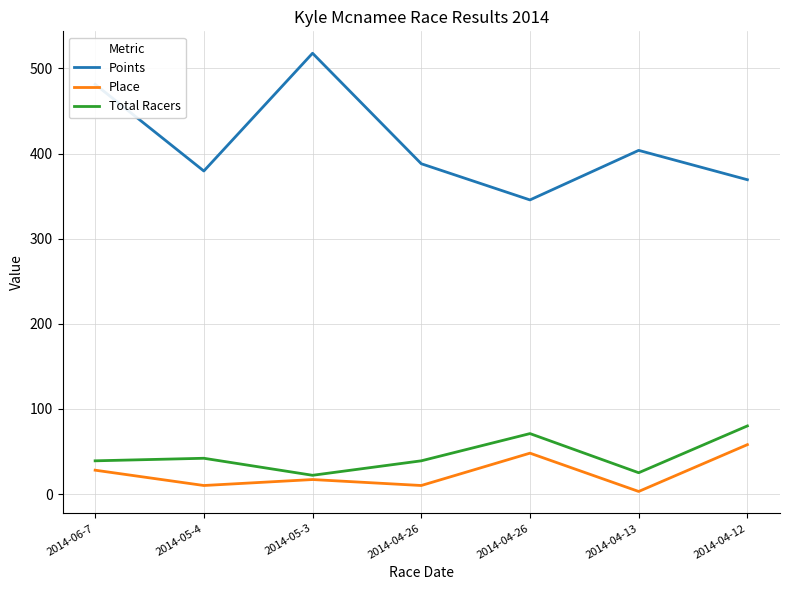

What is the difference between the highest and lowest values at 2014-04-26?

378.0